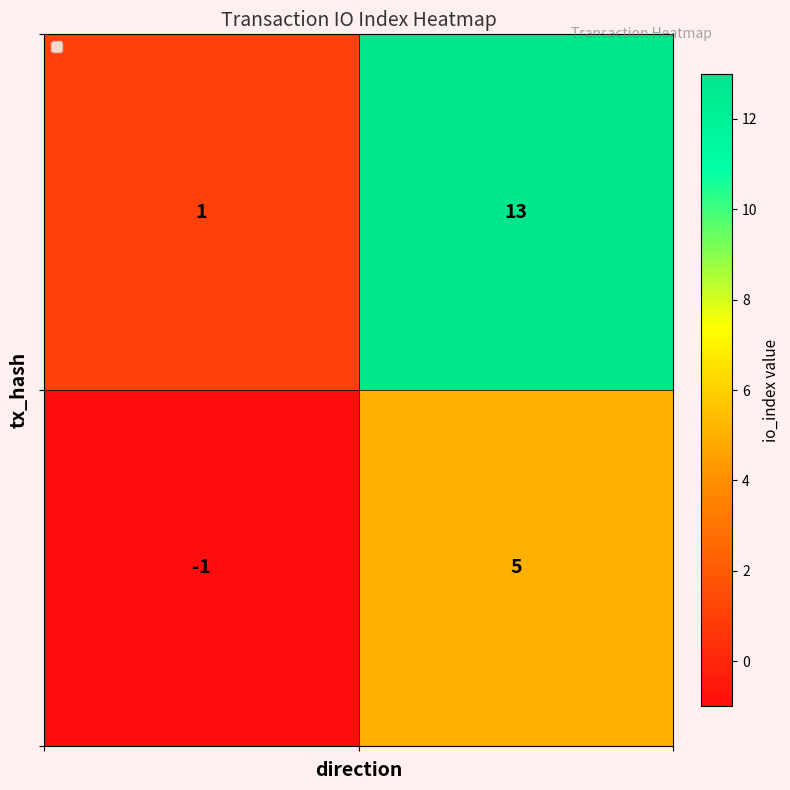

What is the maximum value shown in the chart?

13